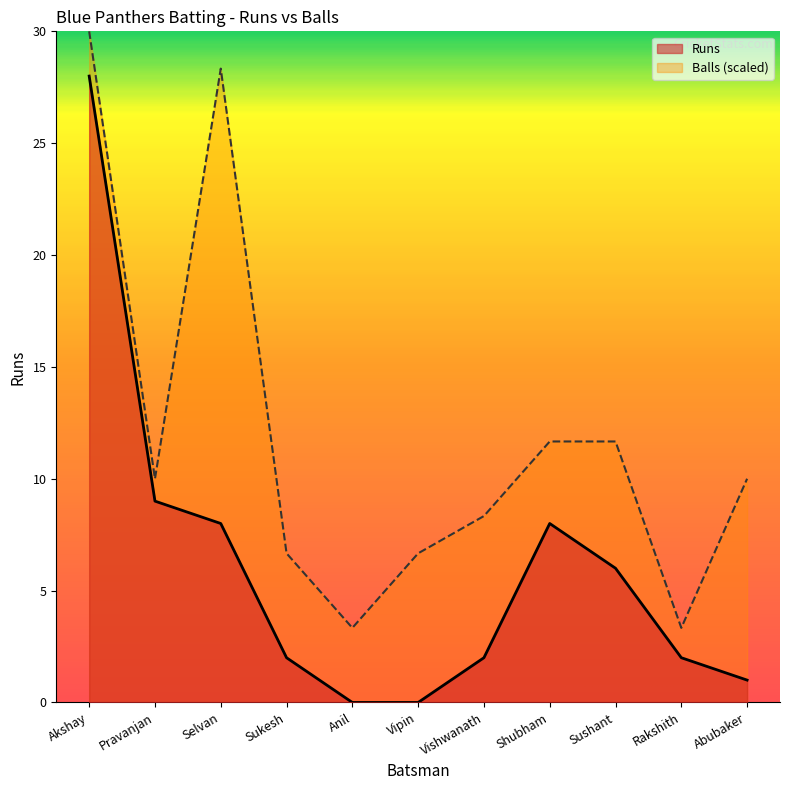

How many lines are shown in the chart?

2